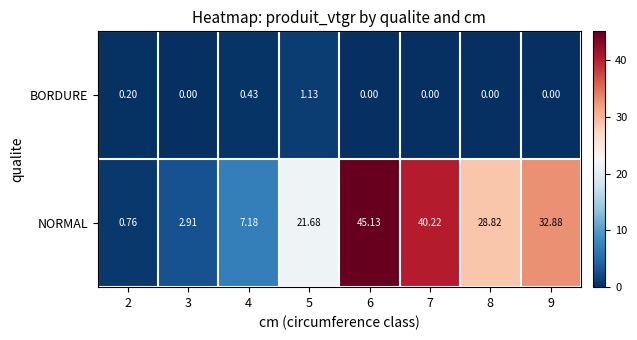

Which series has the largest total across all categories?

NORMAL